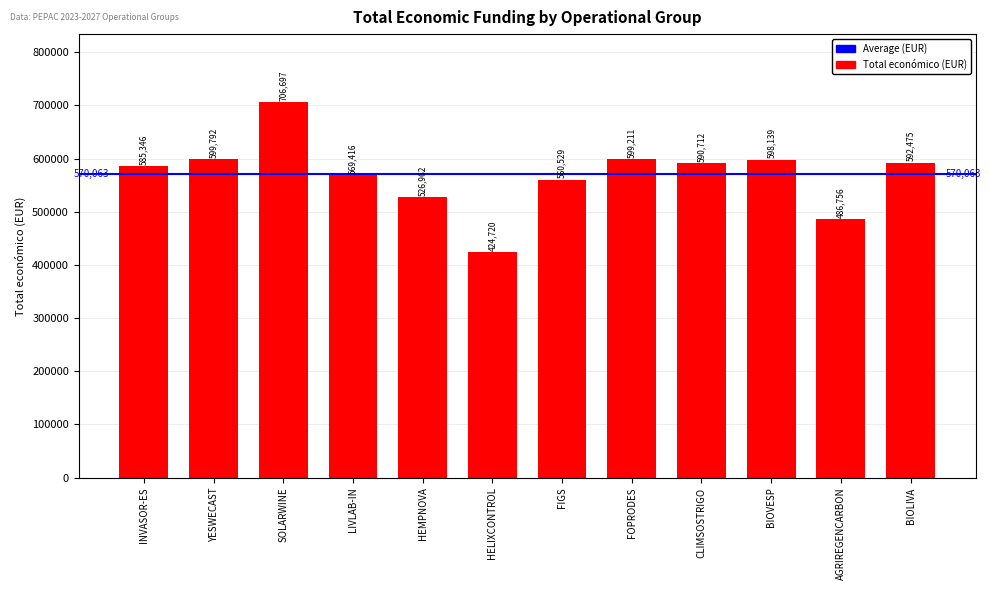

What is the label of the 10th bar from the right?

SOLARWINE